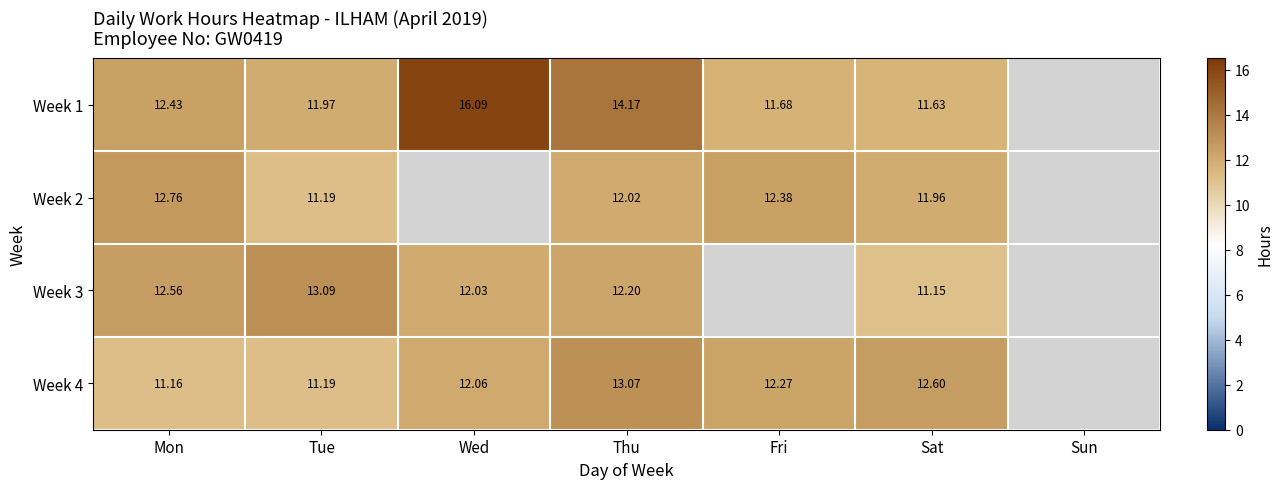

Is the value of Week 4 at Mon greater than the value of Week 3 at Tue?

No